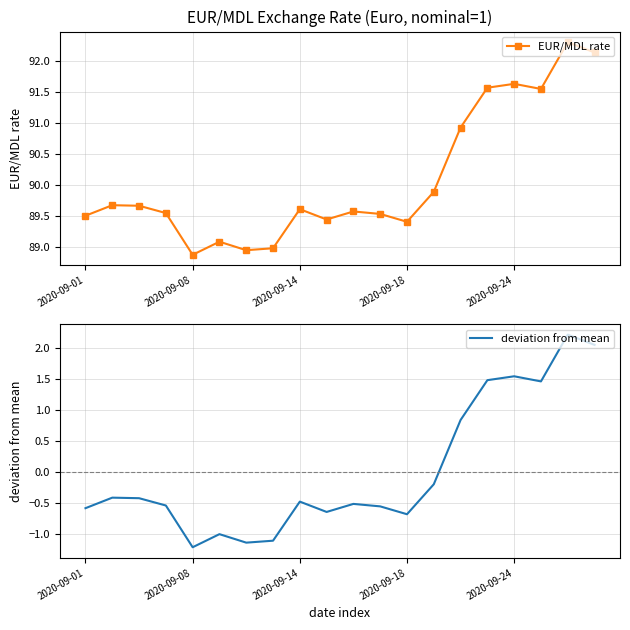

What is the minimum value shown in the chart?

-1.2